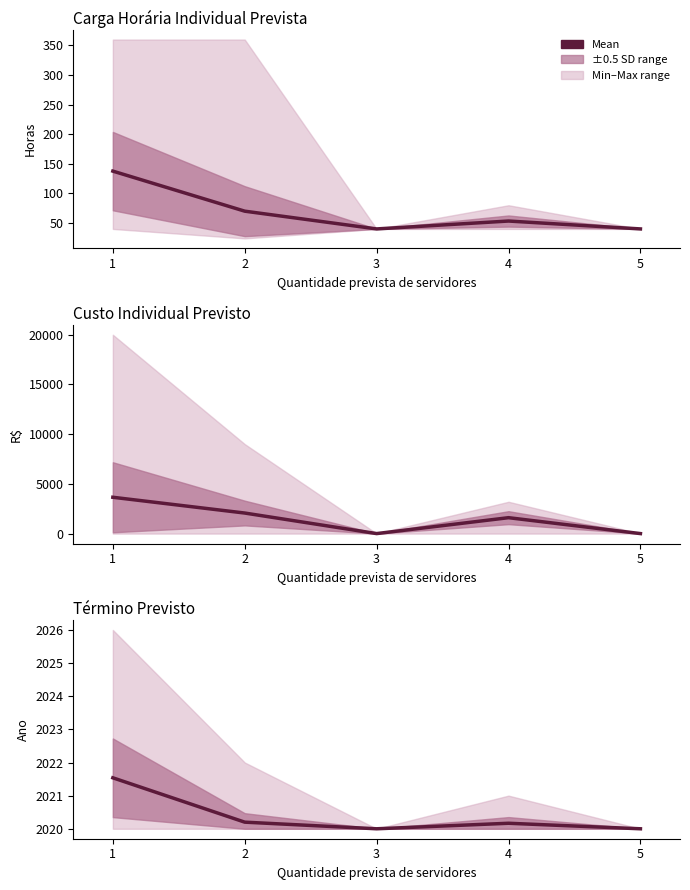

Which label corresponds to the largest value in the chart?

1